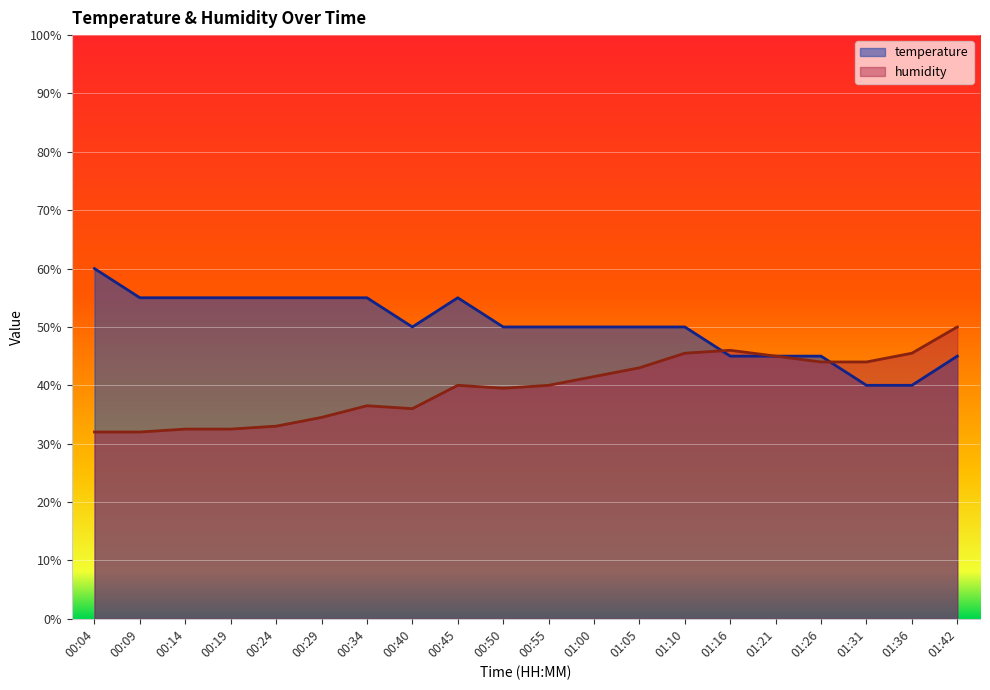

Count the number of categories in the chart.

20